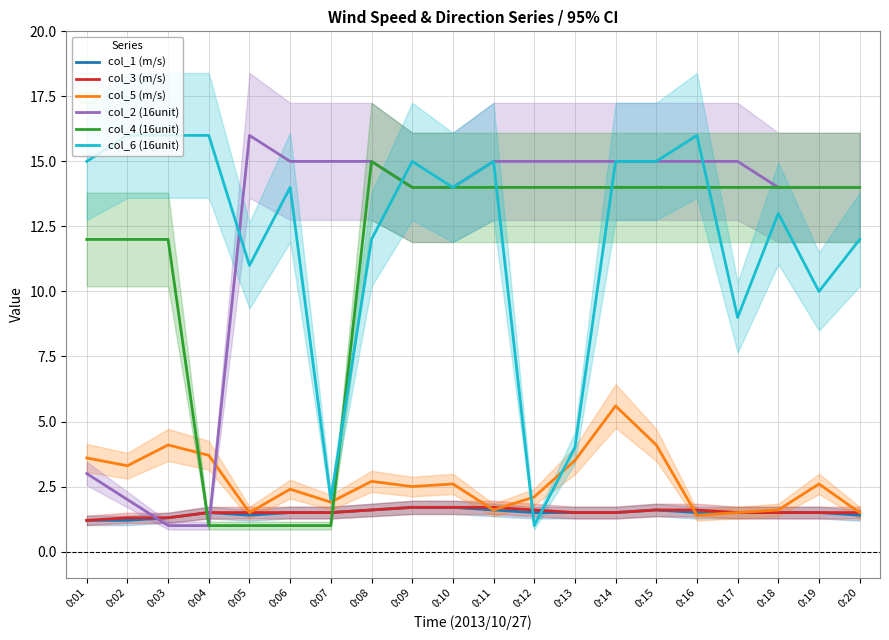

True or false: col_2 (16unit) and col_4 (16unit) cross at least once.

False